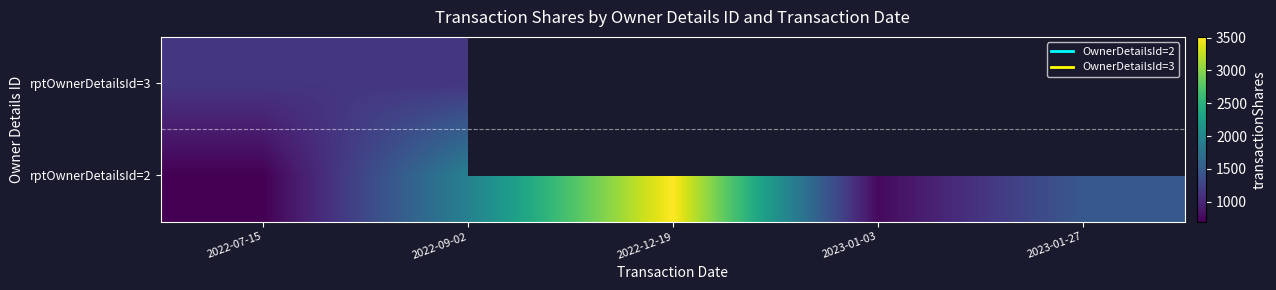

Which category has the lowest value across all series?

2022-07-15